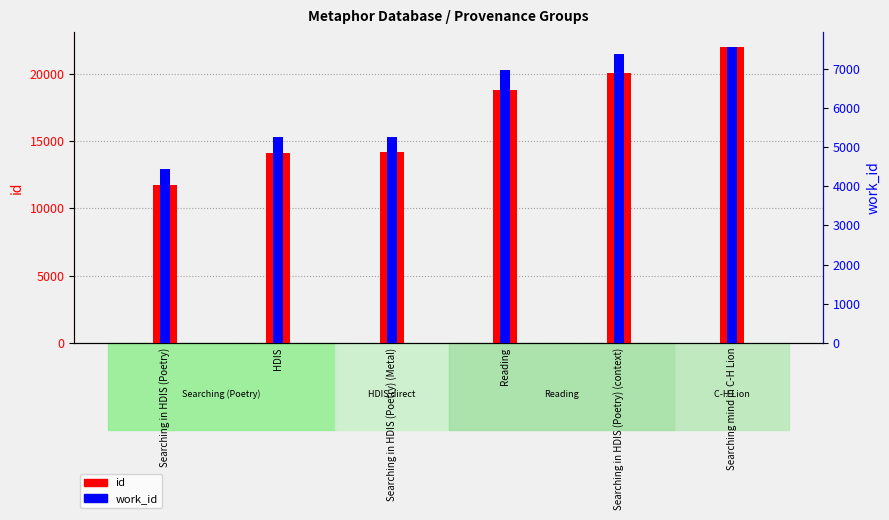

What is the spread (max minus min) of values at Reading?

11821